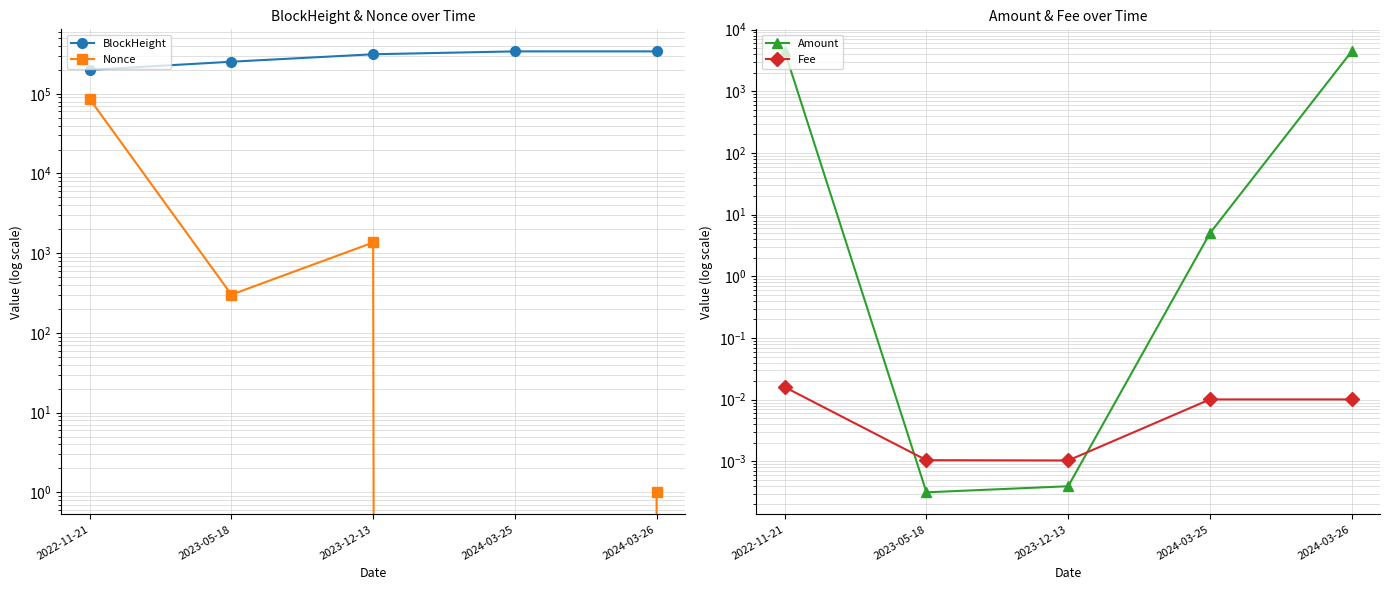

True or false: Amount and BlockHeight cross at least once.

False